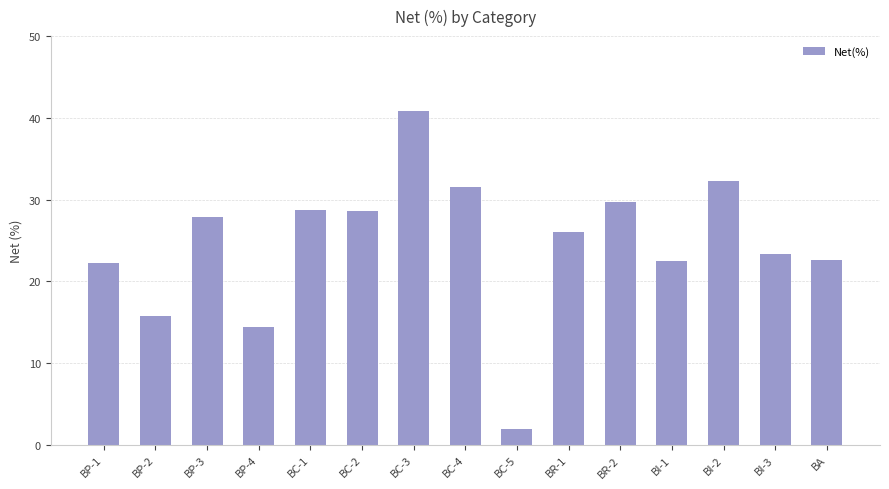

What position from the right is BP-2?

14